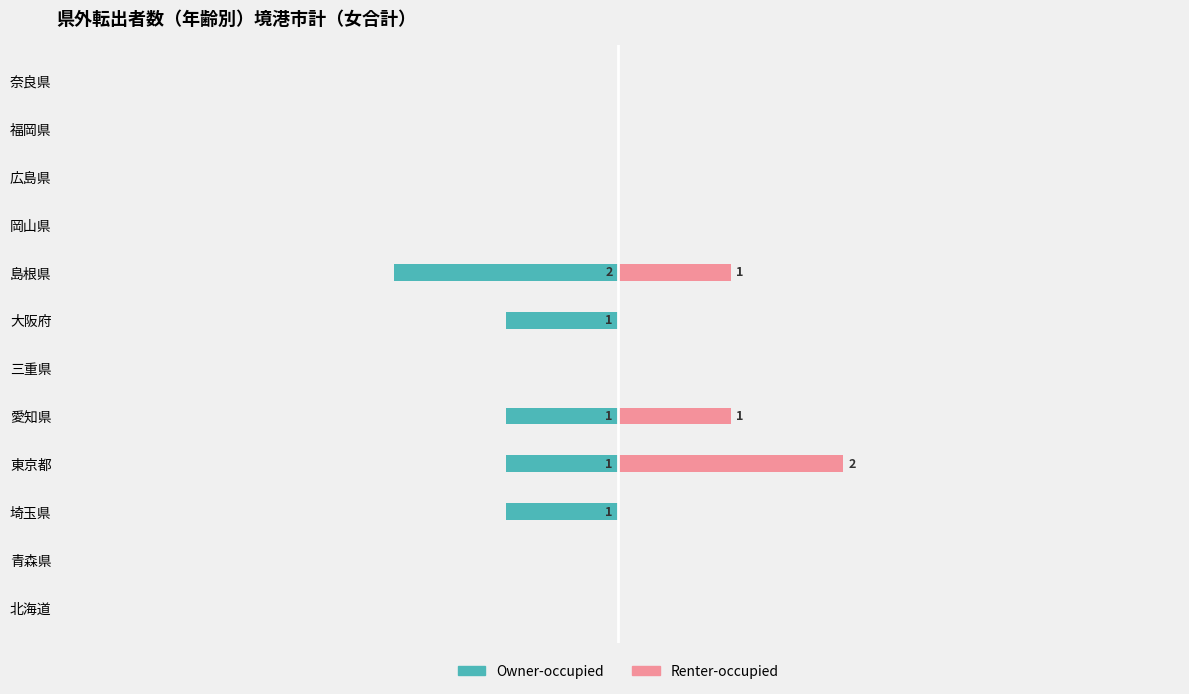

How many values in the Owner-occupied series are below 0?

5